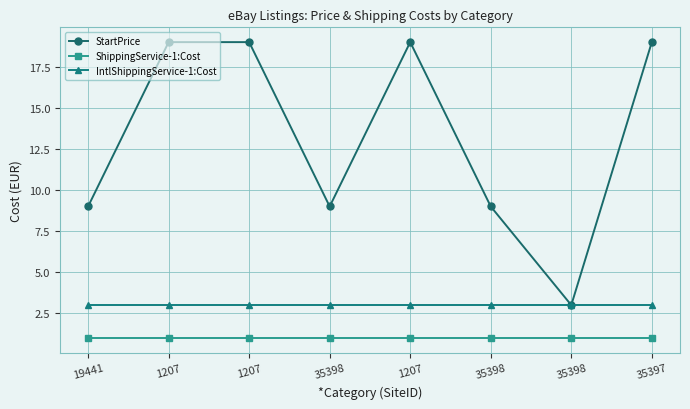

At how many categories does at least one series exceed 4?

7